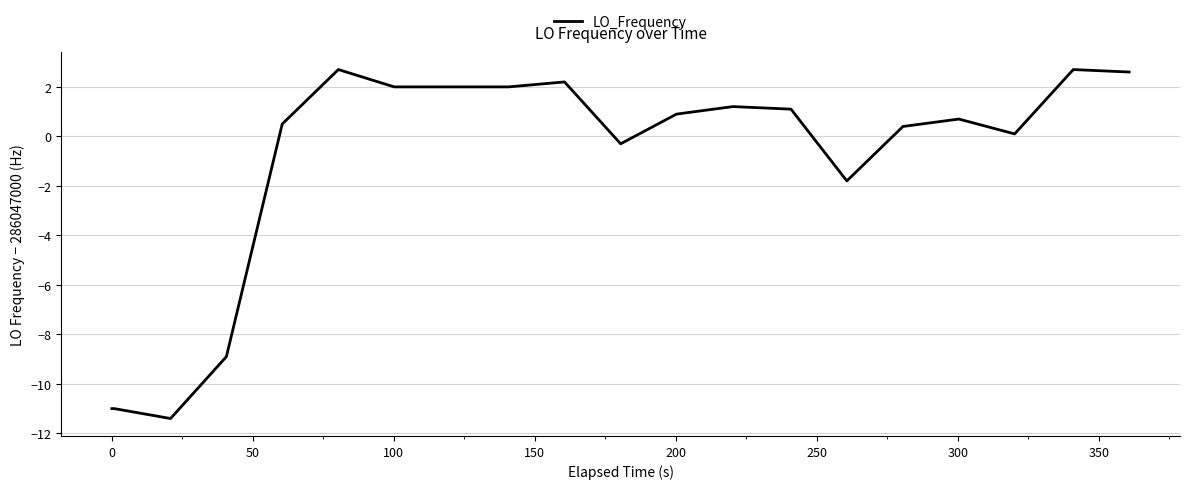

What is the difference between the maximum and minimum values?

14.1